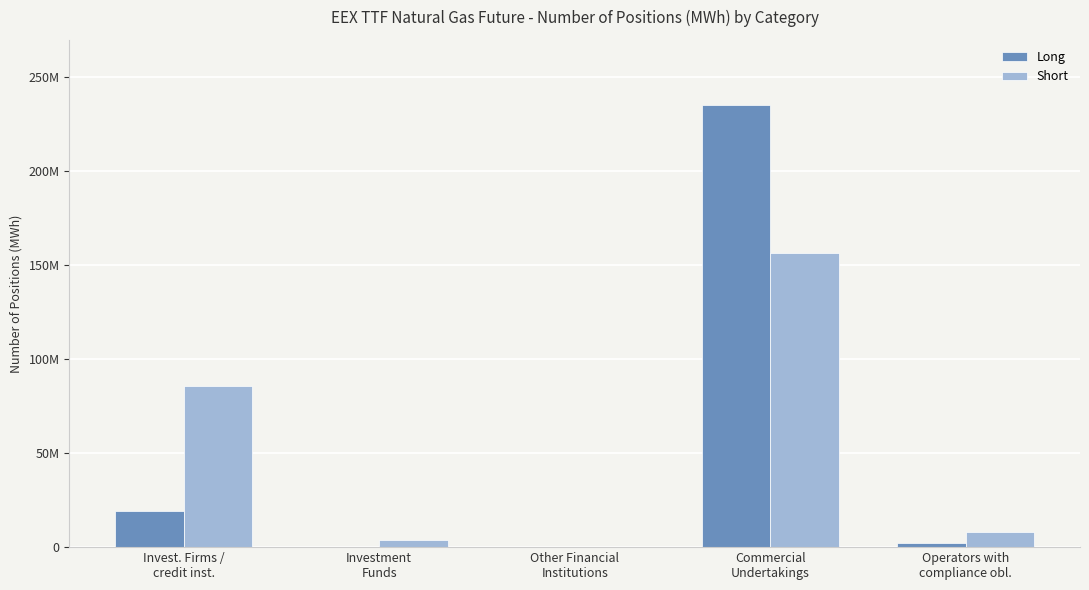

Does the chart contain stacked bars?

No